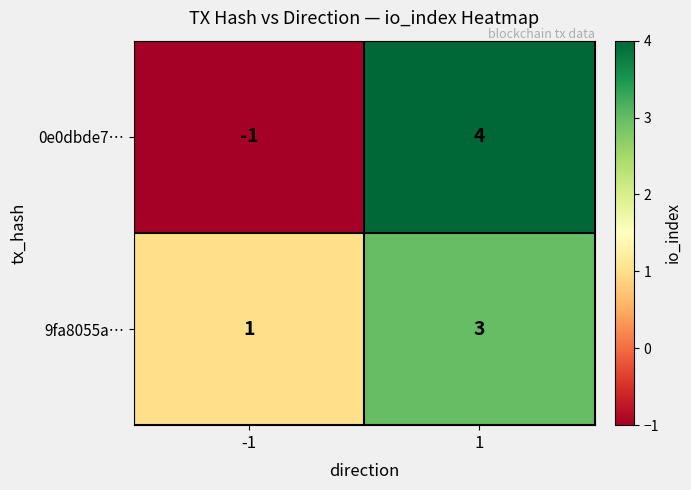

True or false: 0e0dbde7… has a value of -1 at -1.

True